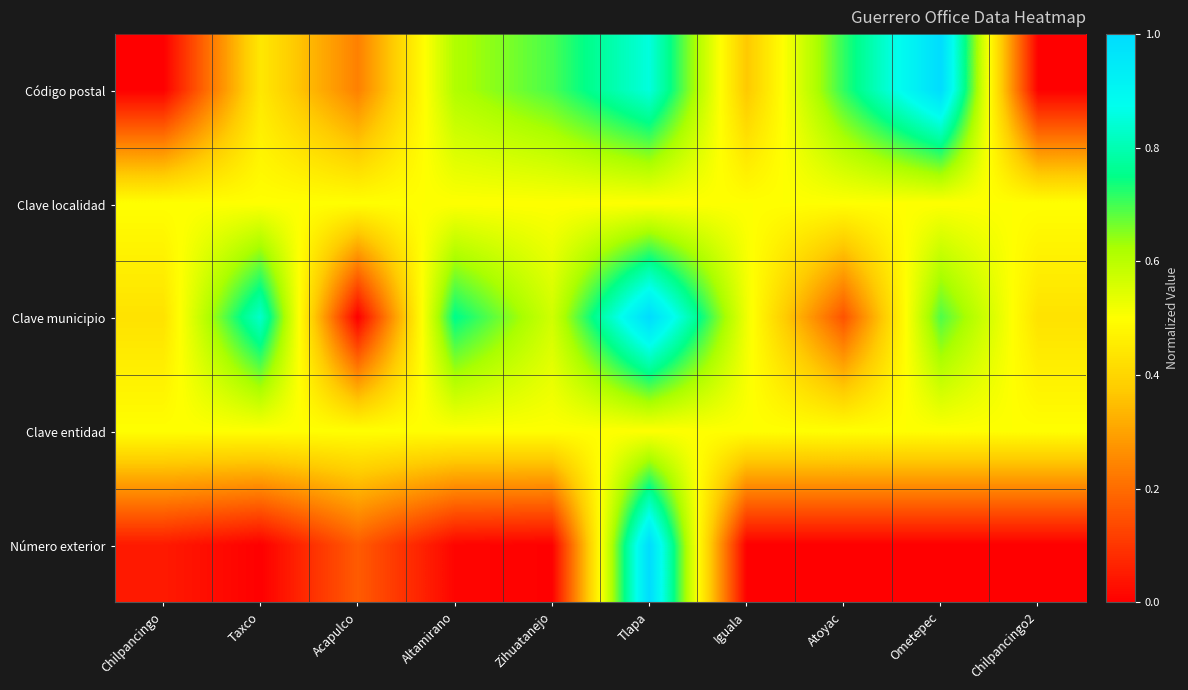

Count the number of categories in the chart.

10